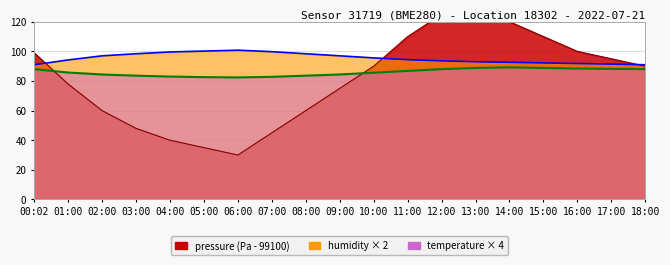

Is it true that temperature equals 83.6 at 03:00?

True